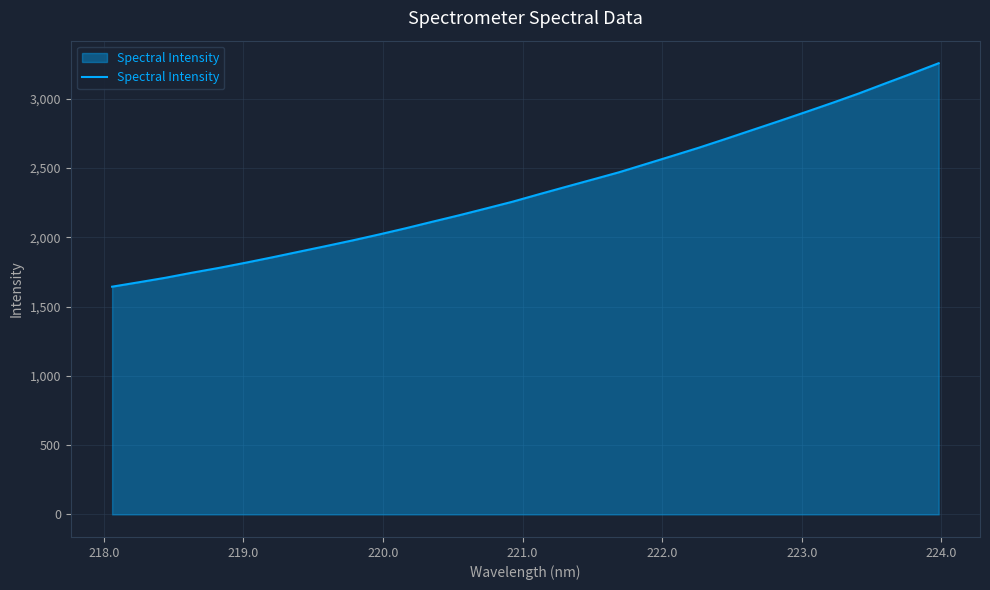

What is the difference between the maximum and minimum values?

1612.2